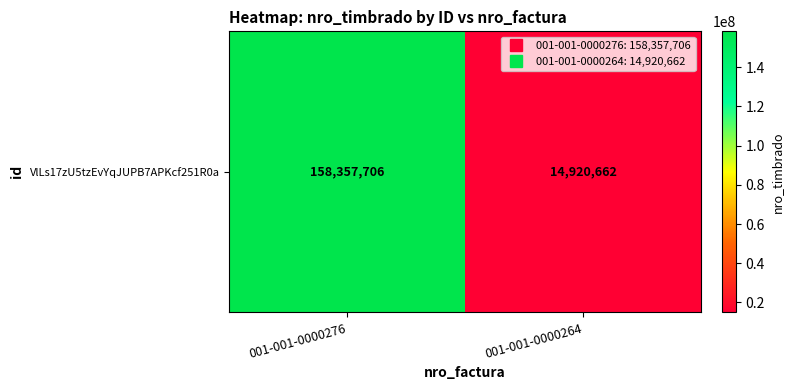

How many distinct data groups are displayed?

1